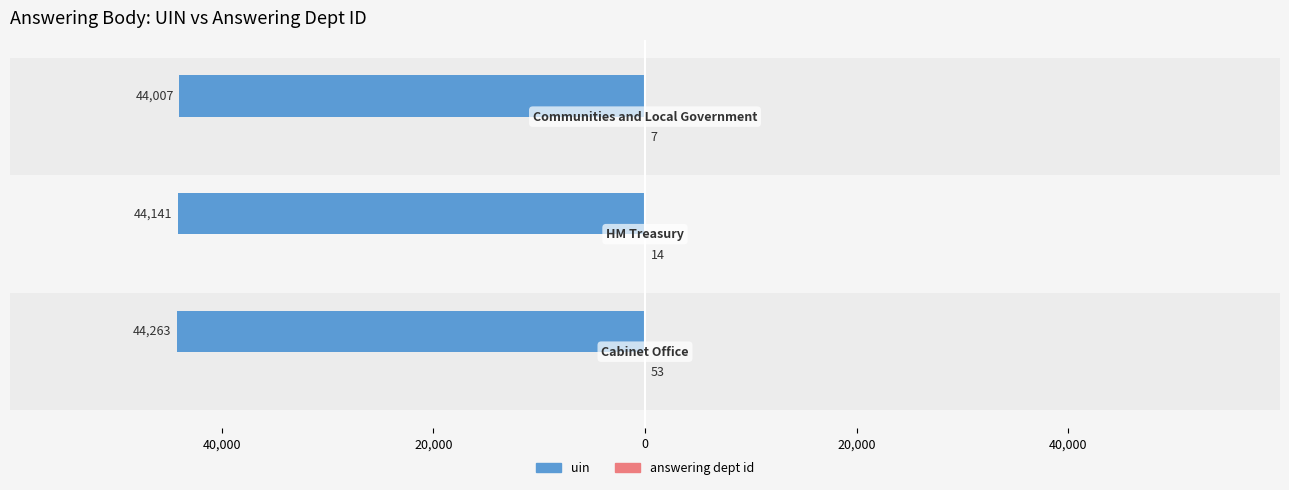

Does the chart contain any negative values?

Yes